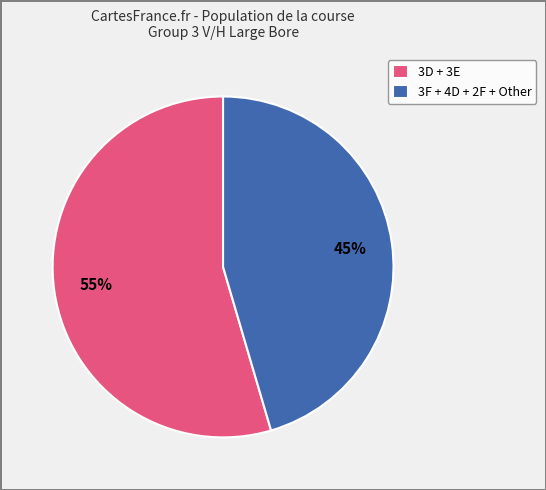

To the nearest percent, what is the average slice percentage?

50%